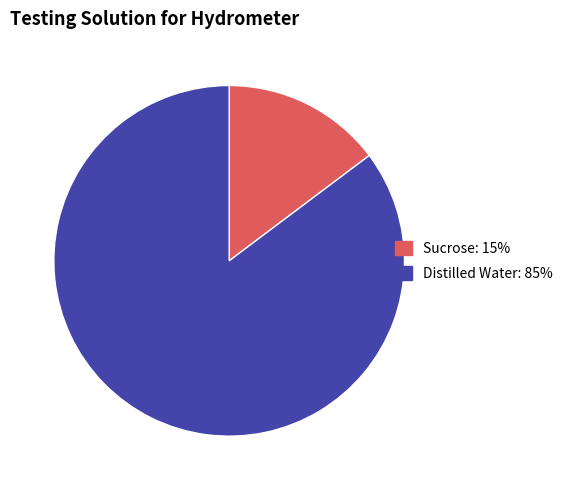

Approximately how many times larger is the value at Sucrose compared to Distilled Water?

0.2